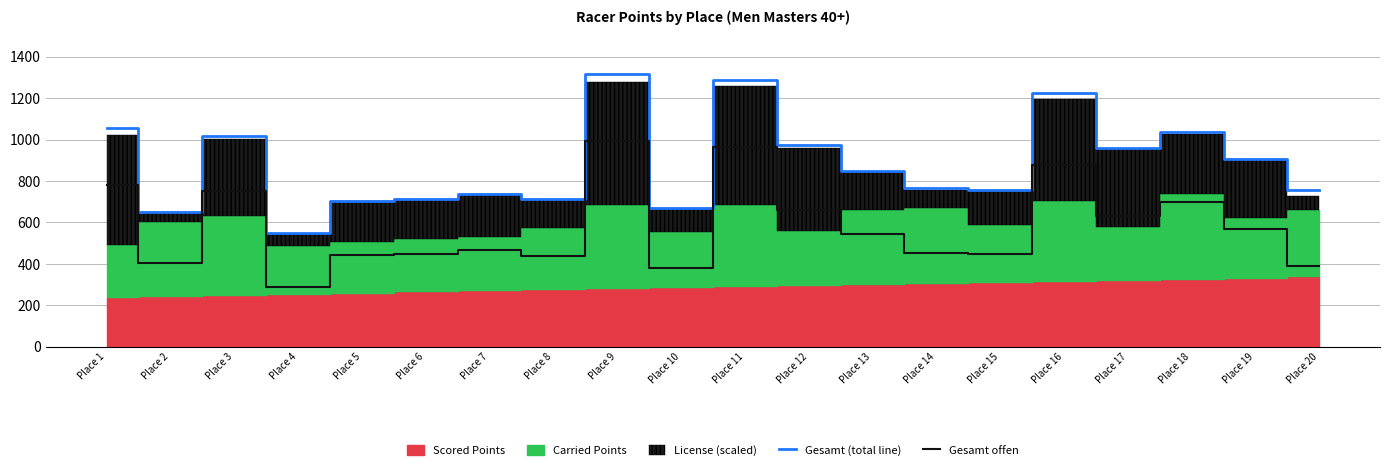

What is the minimum value for Gesamt offen?

288.9